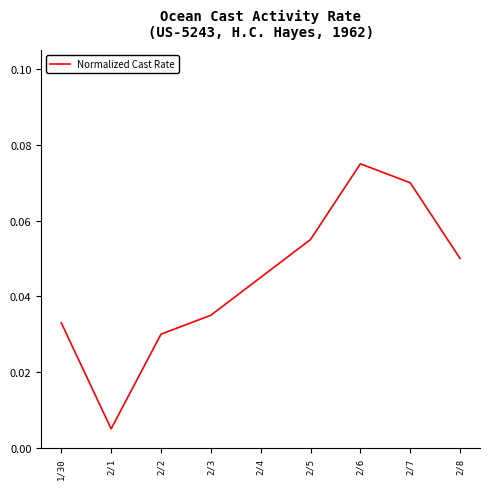

Rank the categories by value from highest to lowest.

2/6, 2/7, 2/5, 2/8, 2/4, 2/3, 1/30, 2/2, 2/1